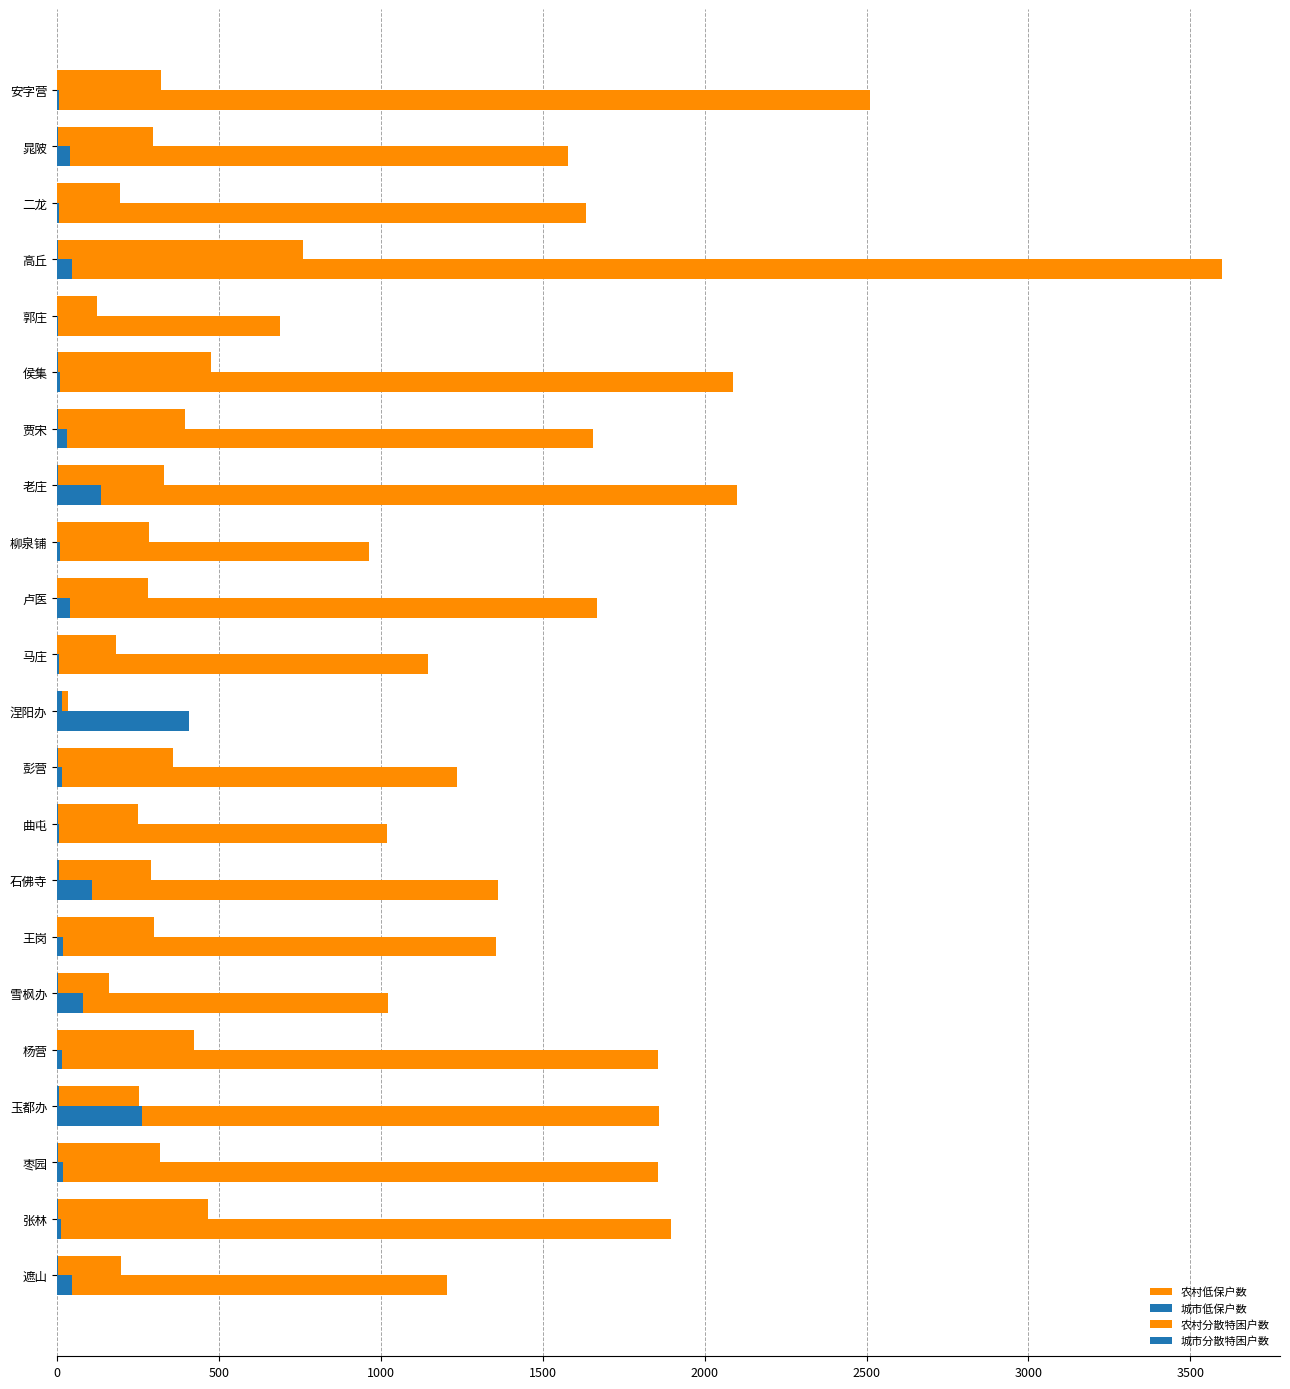

What is the value of the 农村低保户数 bar at the 3rd from the left?

1633